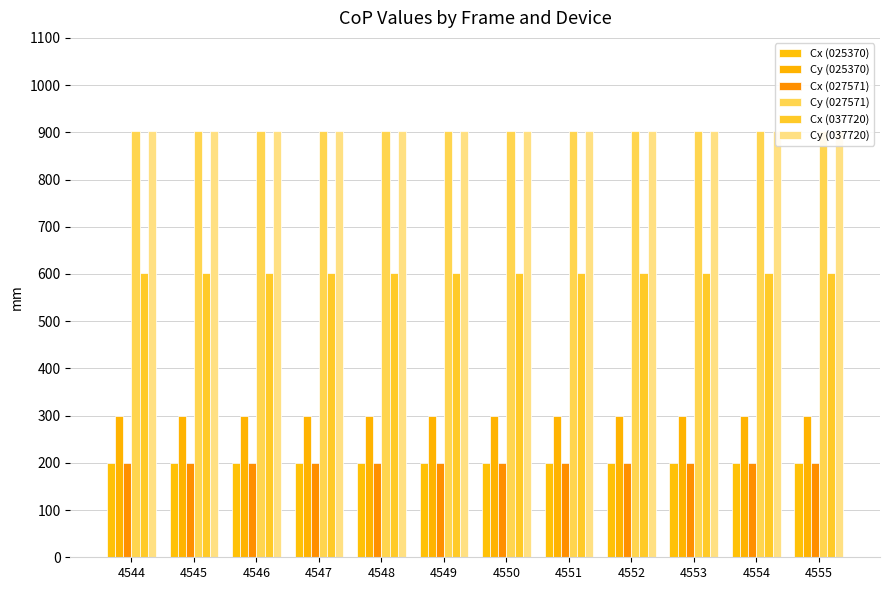

Is it true that Cx (027571) equals 200 at 4546?

True